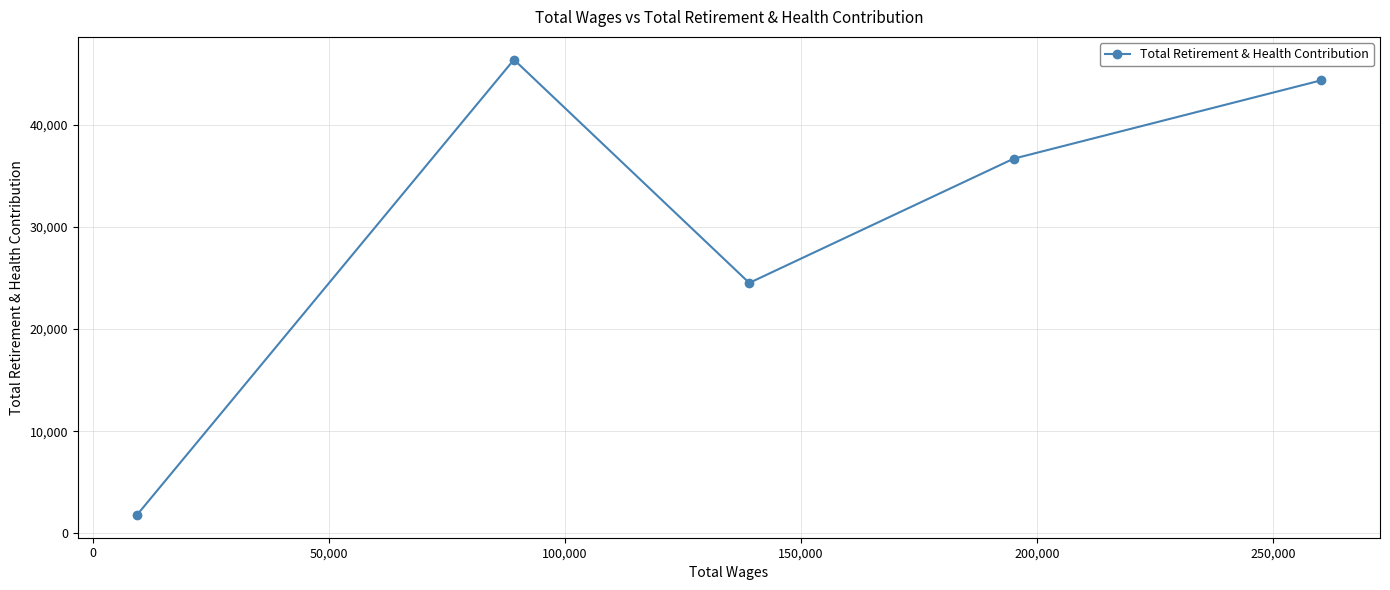

How many data points are less than 36663?

2